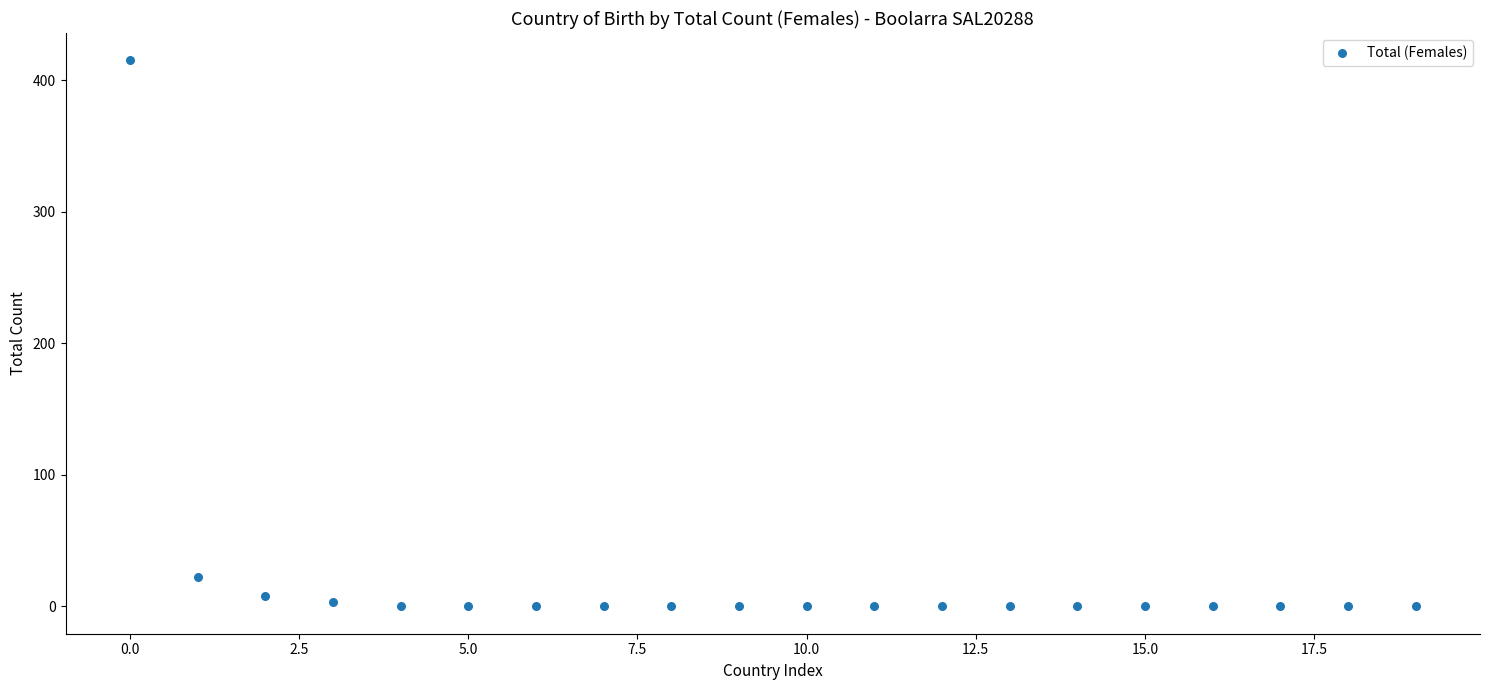

What is the range of Y values (max minus min)?

415